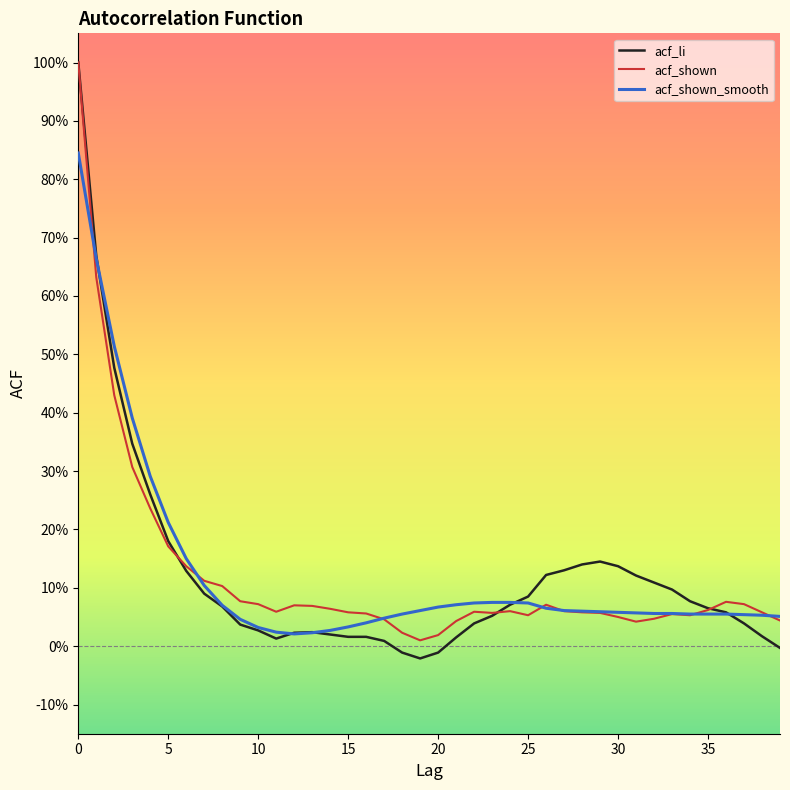

Reading right to left, what are all the values shown in this chart?

acf_li: -0.0	0.0	0.0	0.1	0.1	0.1	0.1	0.1	0.1	0.1	0.1	0.1	0.1	0.1	0.1	0.1	0.1	0.0	0.0	-0.0	-0.0	-0.0	0.0	0.0	0.0	0.0	0.0	0.0	0.0	0.0	0.0	0.1	0.1	0.1	0.2	0.3	0.3	0.5	0.7	1.0
acf_shown: 0.0	0.1	0.1	0.1	0.1	0.1	0.1	0.0	0.0	0.1	0.1	0.1	0.1	0.1	0.1	0.1	0.1	0.1	0.0	0.0	0.0	0.0	0.0	0.1	0.1	0.1	0.1	0.1	0.1	0.1	0.1	0.1	0.1	0.1	0.2	0.2	0.3	0.4	0.6	1.0
acf_shown_smooth: 0.1	0.1	0.1	0.1	0.1	0.1	0.1	0.1	0.1	0.1	0.1	0.1	0.1	0.1	0.1	0.1	0.1	0.1	0.1	0.1	0.1	0.1	0.0	0.0	0.0	0.0	0.0	0.0	0.0	0.0	0.0	0.1	0.1	0.1	0.2	0.3	0.4	0.5	0.7	0.8